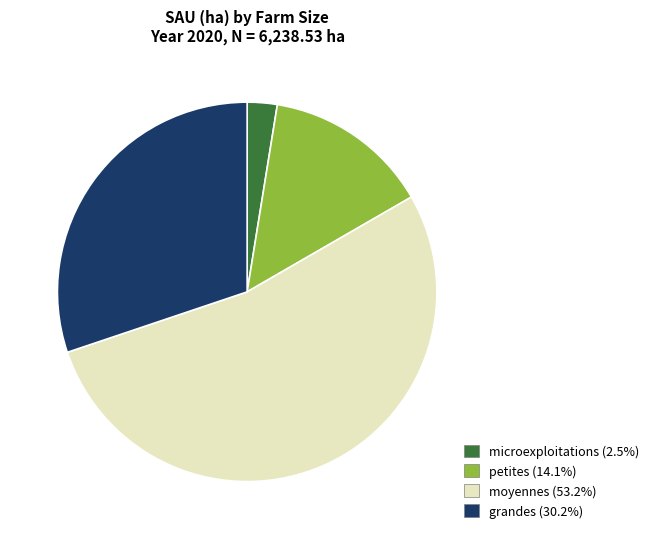

Is it true that petites is 29% of the pie?

False